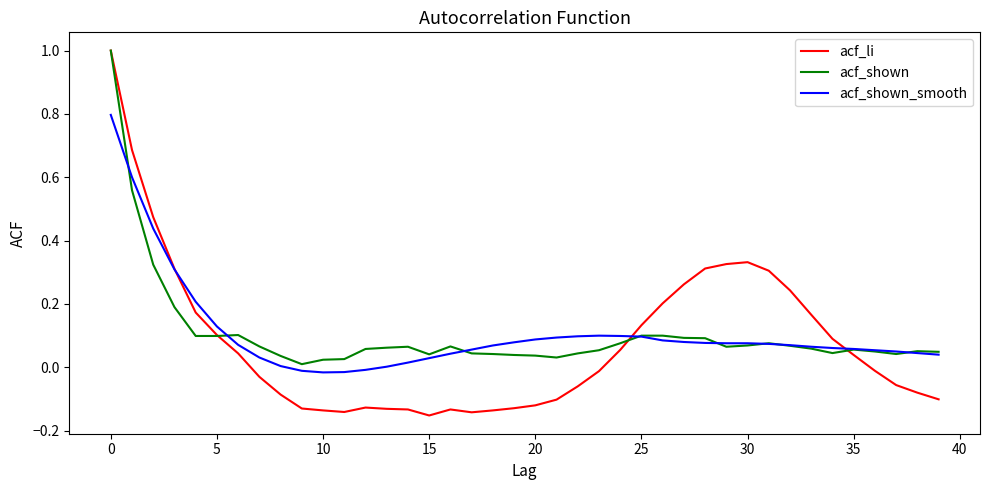

How many lines are shown in the chart?

3